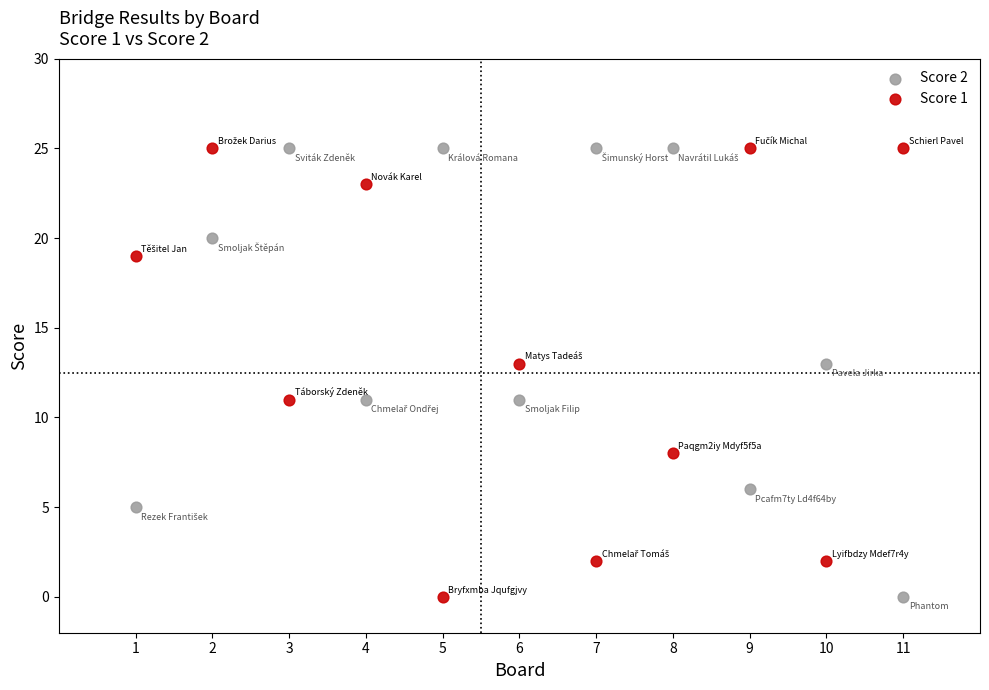

What is the X range (max minus min) for the scatter plot?

10